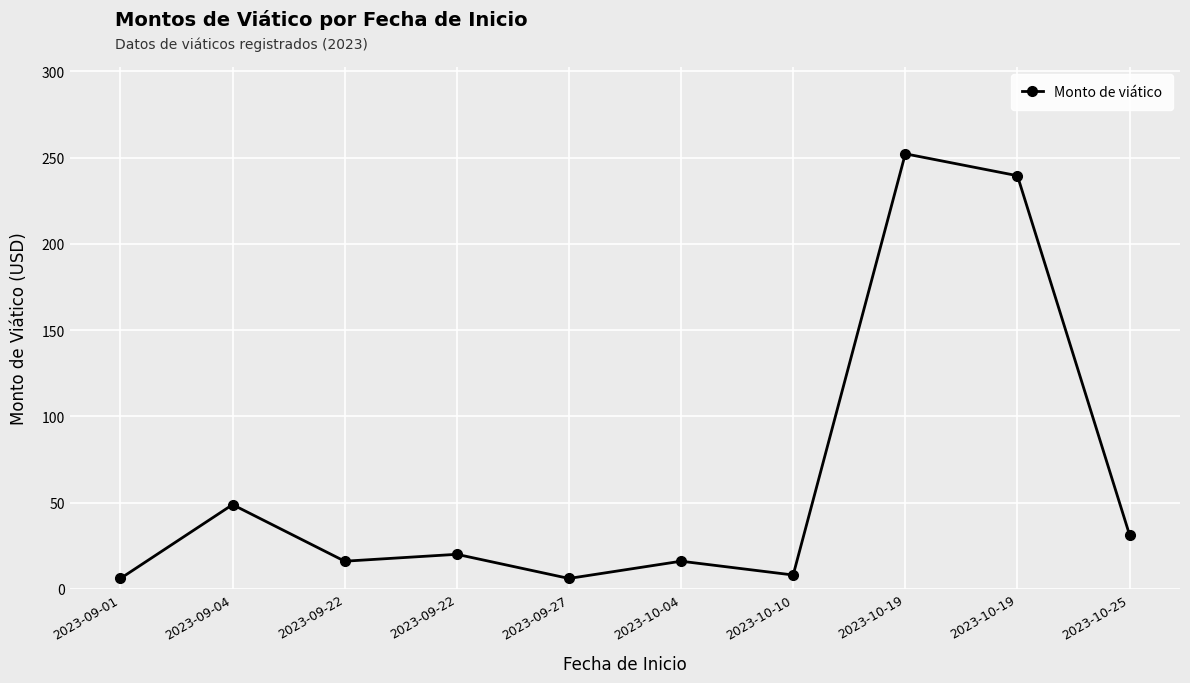

Reading left to right, transcribe all the data shown in this chart.

2023-09-01=6.0	2023-09-04=48.8	2023-09-22=16.0	2023-09-22=20.0	2023-09-27=6.0	2023-10-04=16.0	2023-10-10=8.0	2023-10-19=252.2	2023-10-19=239.5	2023-10-25=31.3